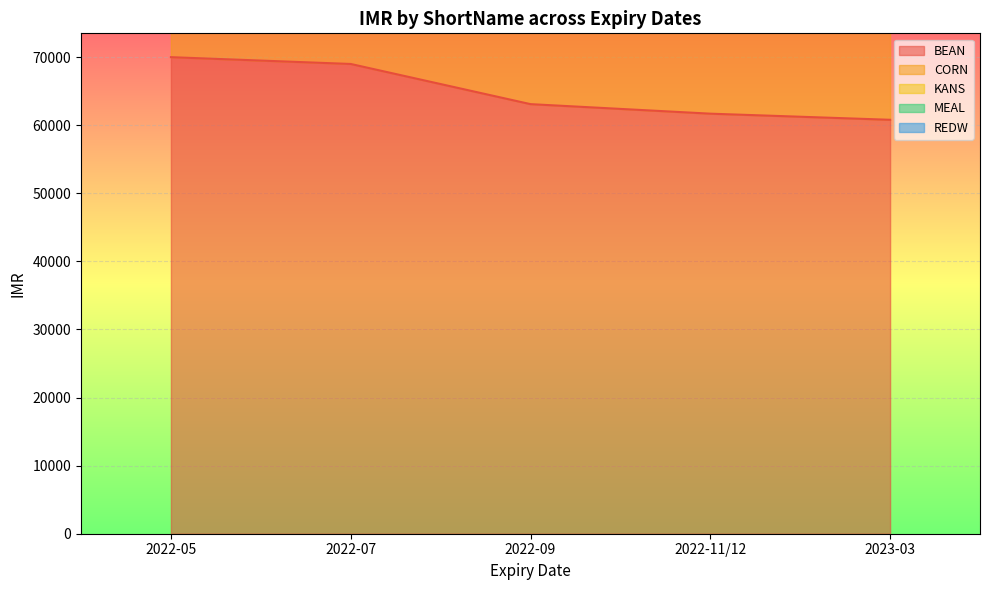

Which series has the largest range (max minus min)?

CORN